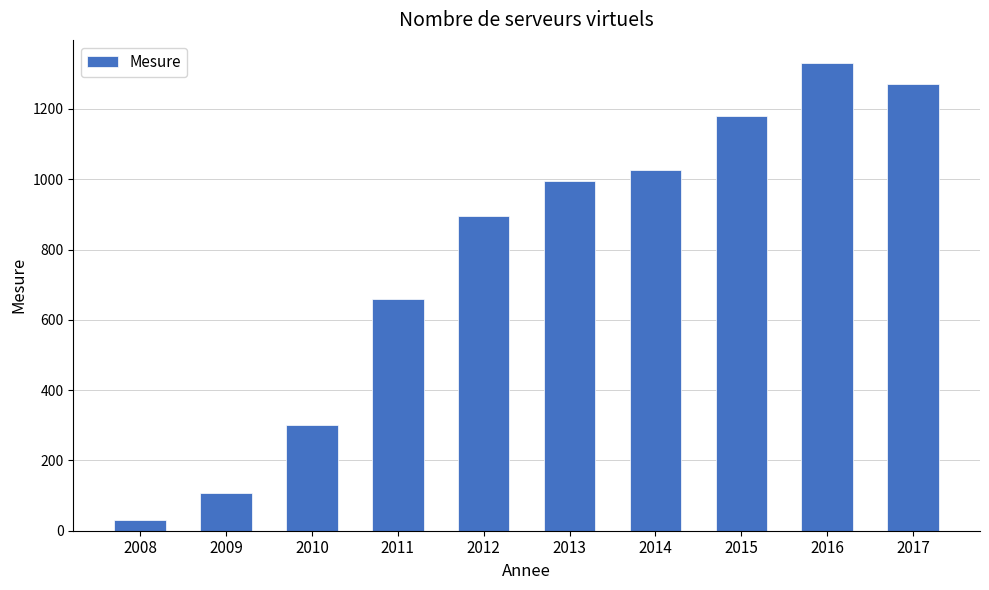

Reading left to right, list all the values displayed in this chart.

2008=30	2009=106	2010=300	2011=660	2012=895	2013=996	2014=1025	2015=1181	2016=1330	2017=1271